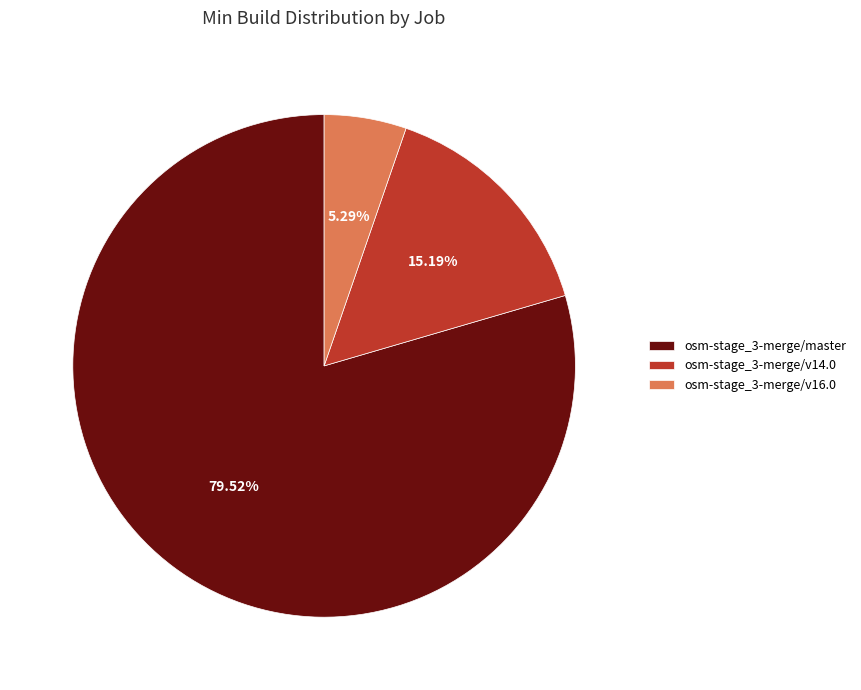

What is the smallest slice in the pie chart?

osm-stage_3-merge/v16.0